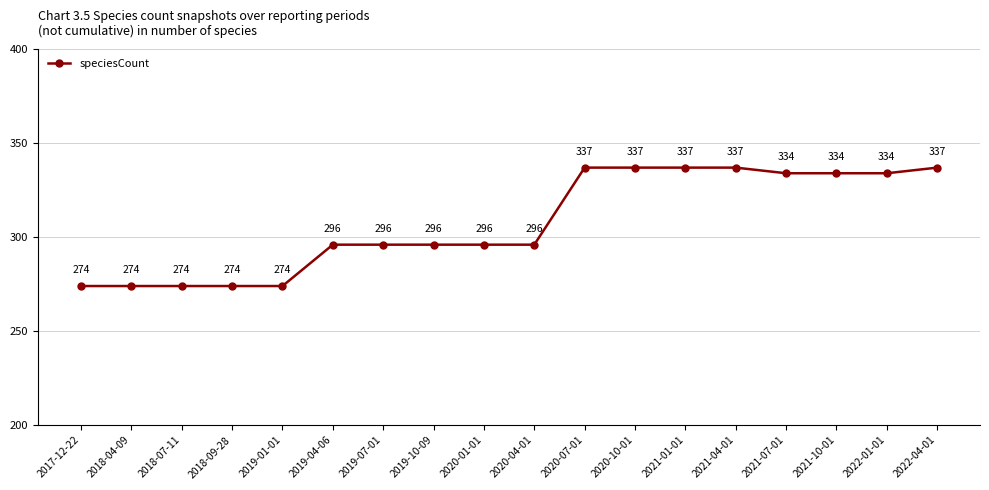

Reading left to right, list all the values displayed in this chart.

274	274	274	274	274	296	296	296	296	296	337	337	337	337	334	334	334	337